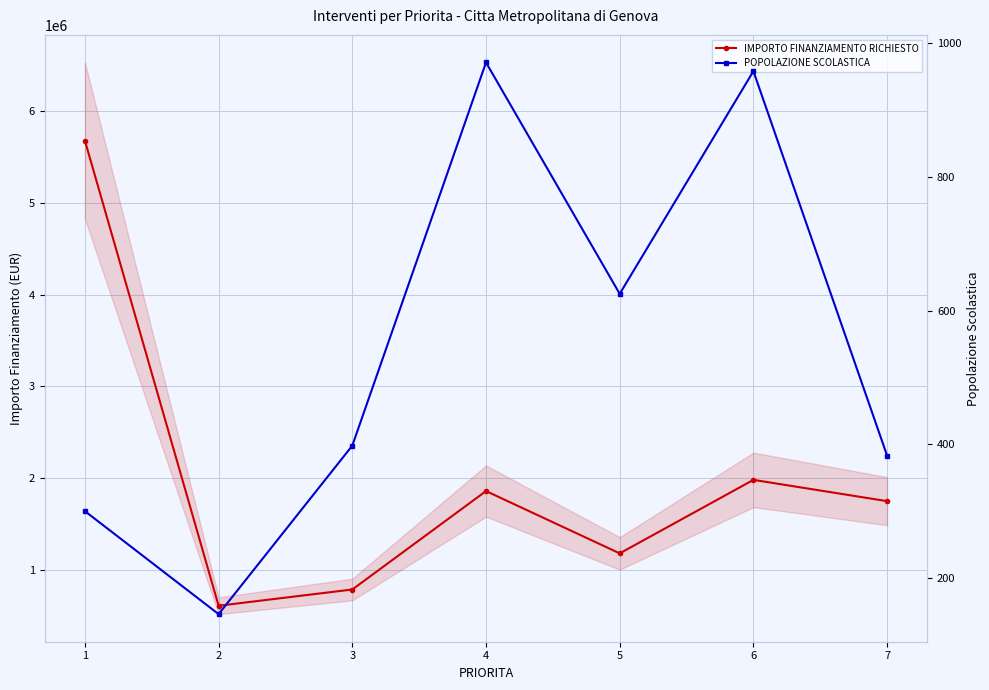

True or false: POPOLAZIONE SCOLASTICA has a value of 146.0 at 2.

True